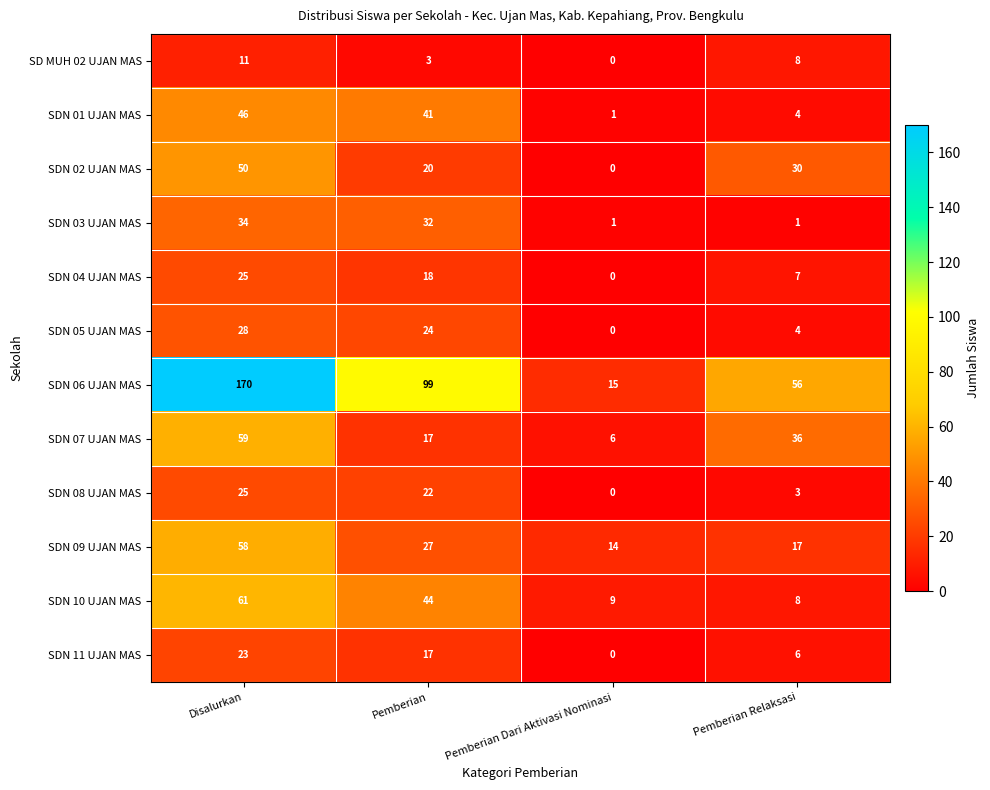

What is the total value across all series at Disalurkan?

590